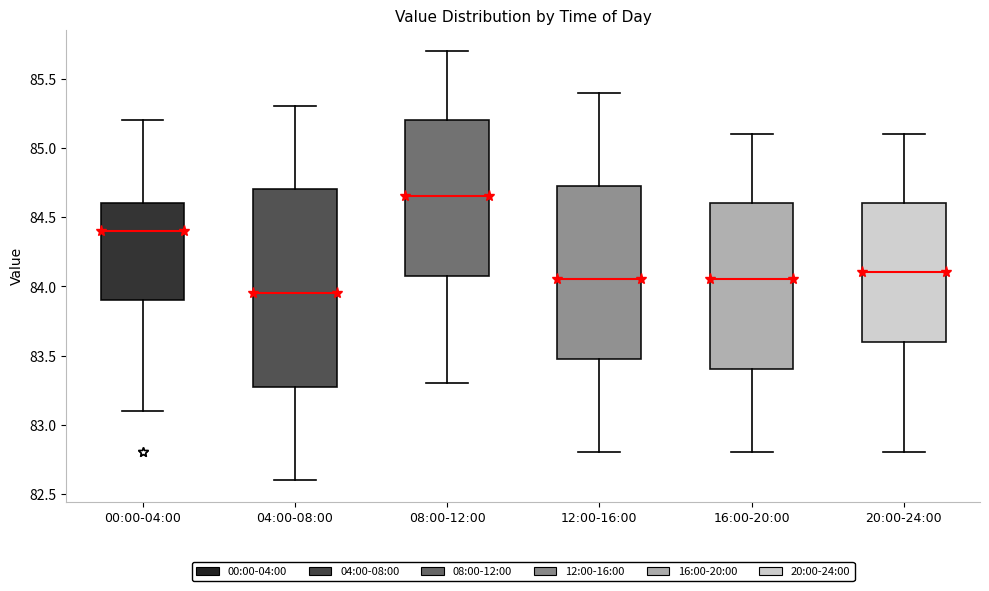

Reading left to right, read every box against the y-axis: the position of its median line, the range the box covers, and the ends of its whiskers. The values are not printed on the chart, so give them approximately, as read against the axis.

00:00-04:00: median 84.40, box 83.90 to 84.60, whiskers 83.10 to 85.20
04:00-08:00: median 83.95, box 83.30 to 84.70, whiskers 82.60 to 85.30
08:00-12:00: median 84.65, box 84.10 to 85.20, whiskers 83.30 to 85.70
12:00-16:00: median 84.05, box 83.50 to 84.75, whiskers 82.80 to 85.40
16:00-20:00: median 84.05, box 83.40 to 84.60, whiskers 82.80 to 85.10
20:00-24:00: median 84.10, box 83.60 to 84.60, whiskers 82.80 to 85.10